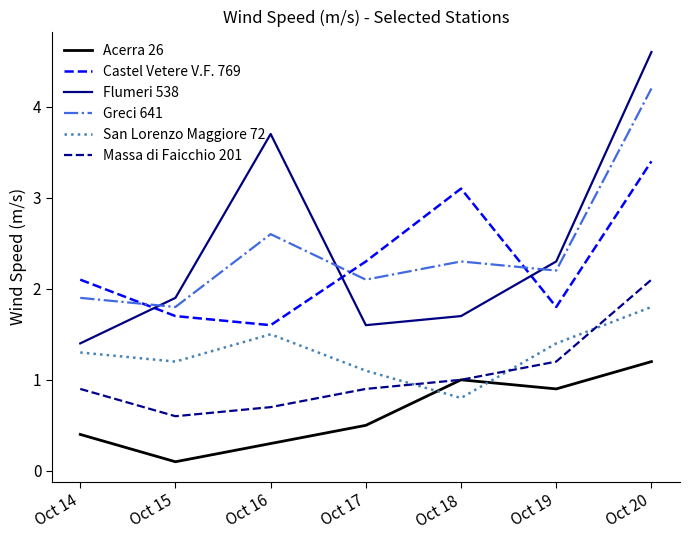

What is the difference between the Flumeri 538 values at Oct 14 and Oct 15?

0.5